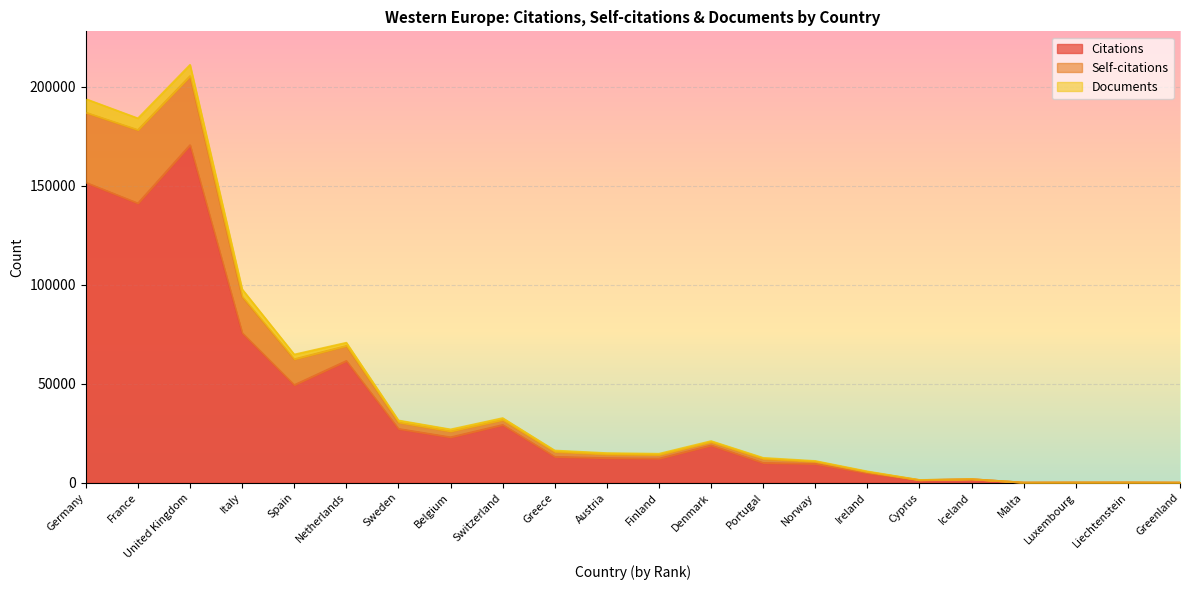

What is the minimum value shown in the chart?

29